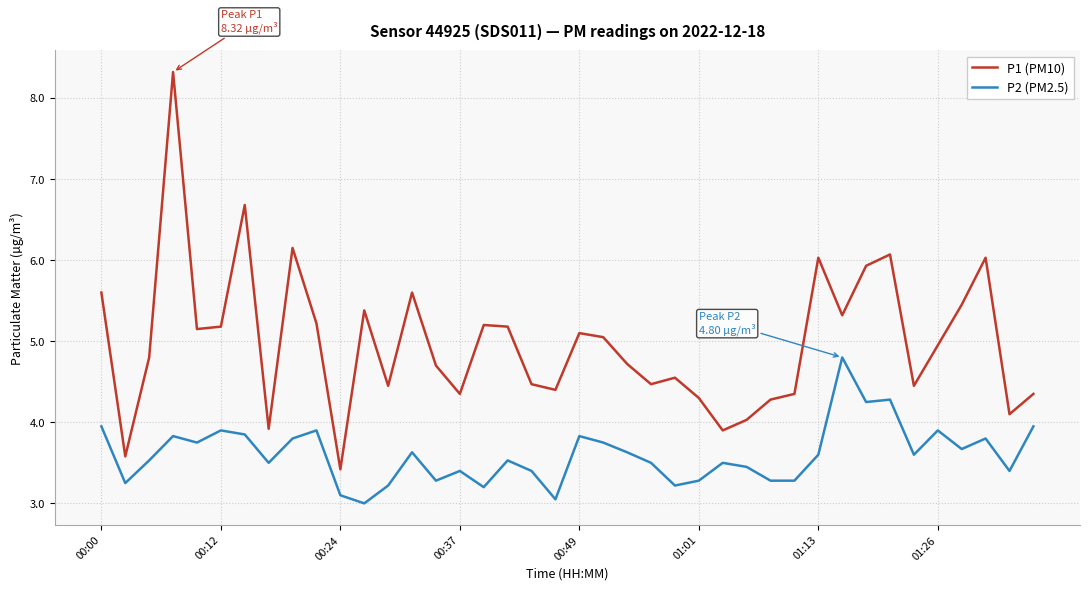

Rank the series by their average value, from lowest to highest.

P2 (PM2.5), P1 (PM10)